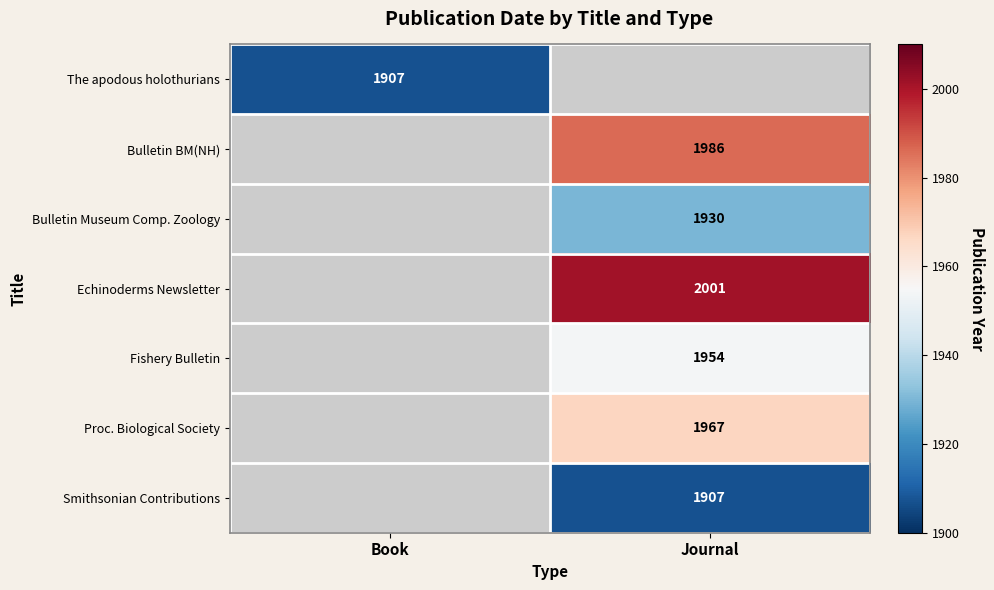

The Proc. Biological Society series shows 1967 at Journal. True or false?

True